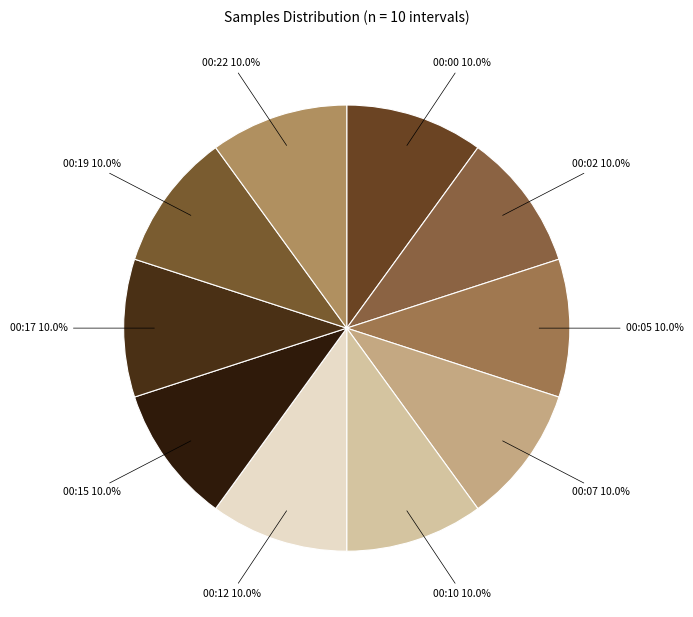

Does 00:10 represent more than half of the total?

No